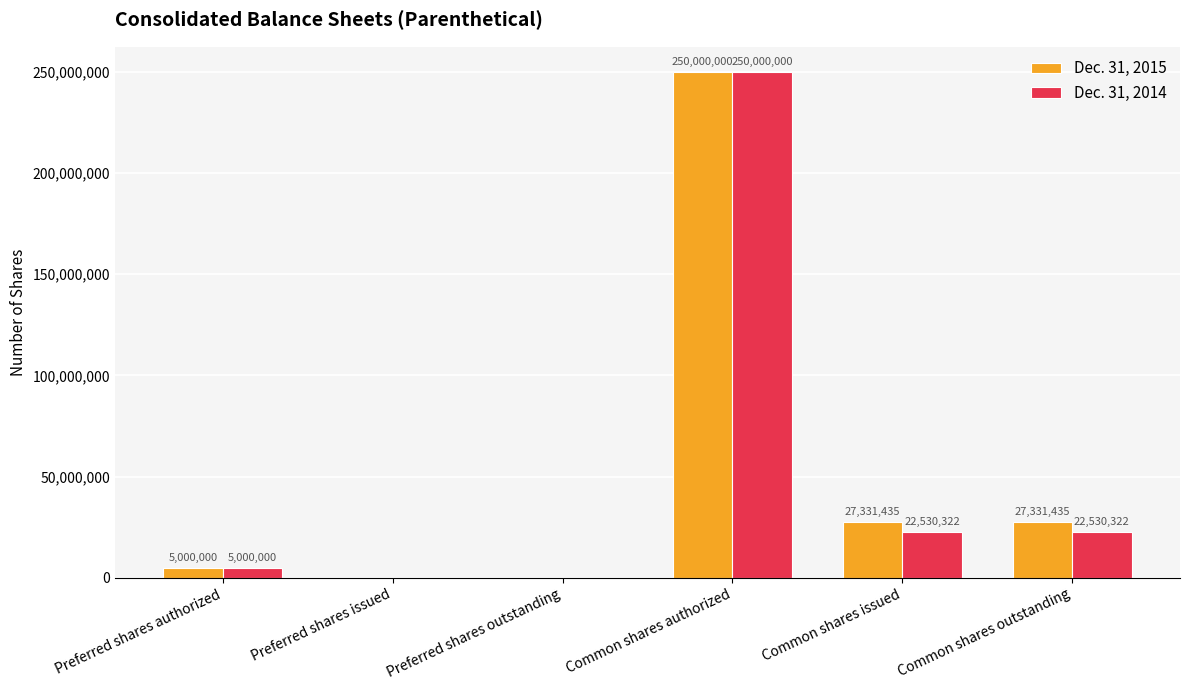

Reading left to right, what are all the values shown in this chart?

Dec. 31, 2015: Preferred shares authorized=5000000	Preferred shares issued=0	Preferred shares outstanding=0	Common shares authorized=250000000	Common shares issued=27331435	Common shares outstanding=27331435
Dec. 31, 2014: Preferred shares authorized=5000000	Preferred shares issued=0	Preferred shares outstanding=0	Common shares authorized=250000000	Common shares issued=22530322	Common shares outstanding=22530322